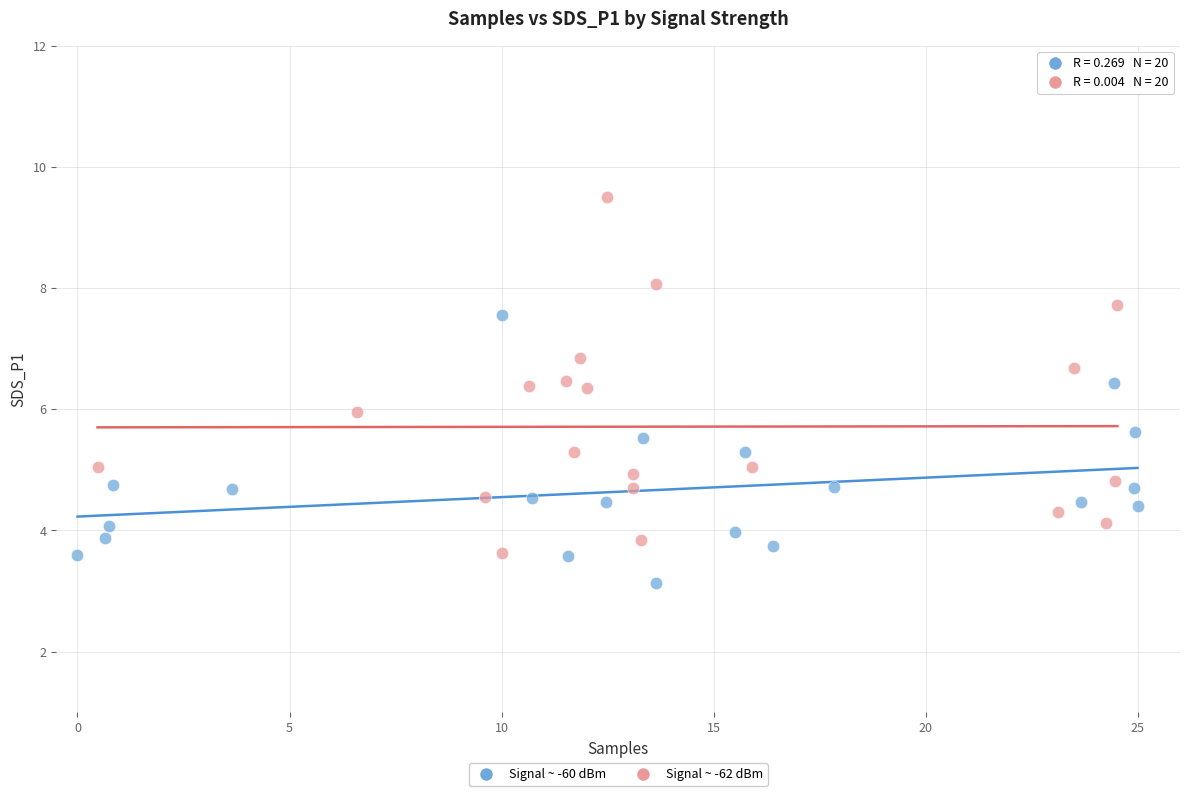

Which series contains the highest Y value?

Signal ~ -62 dBm